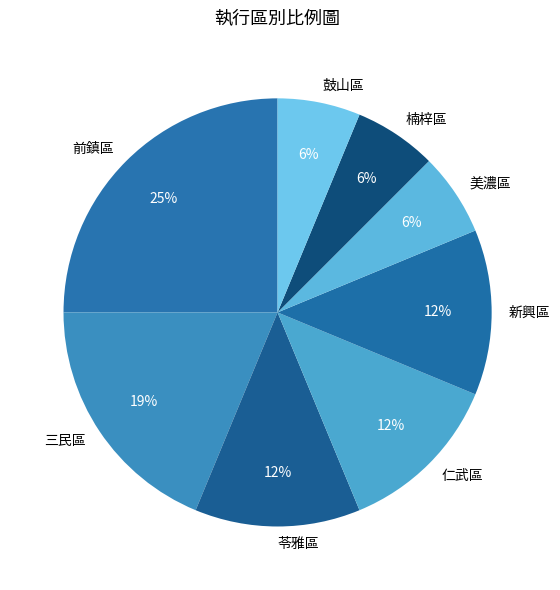

Approximately how many times larger is the value at 鼓山區 compared to 三民區?

0.3